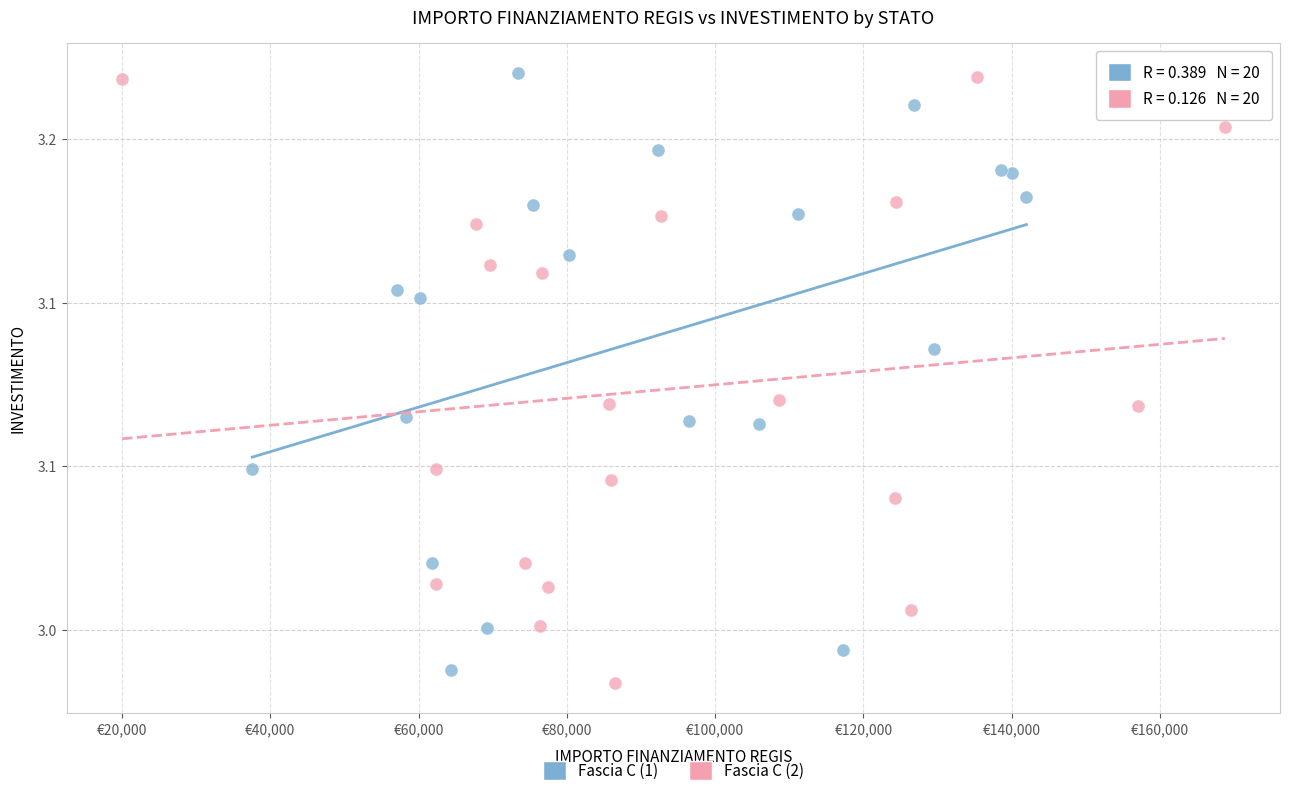

What are all the series names shown in the legend?

Fascia C (1), Fascia C (2)